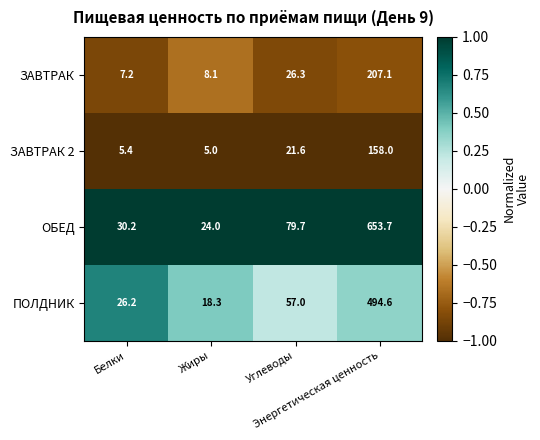

Which category has the lowest value across all series?

Жиры